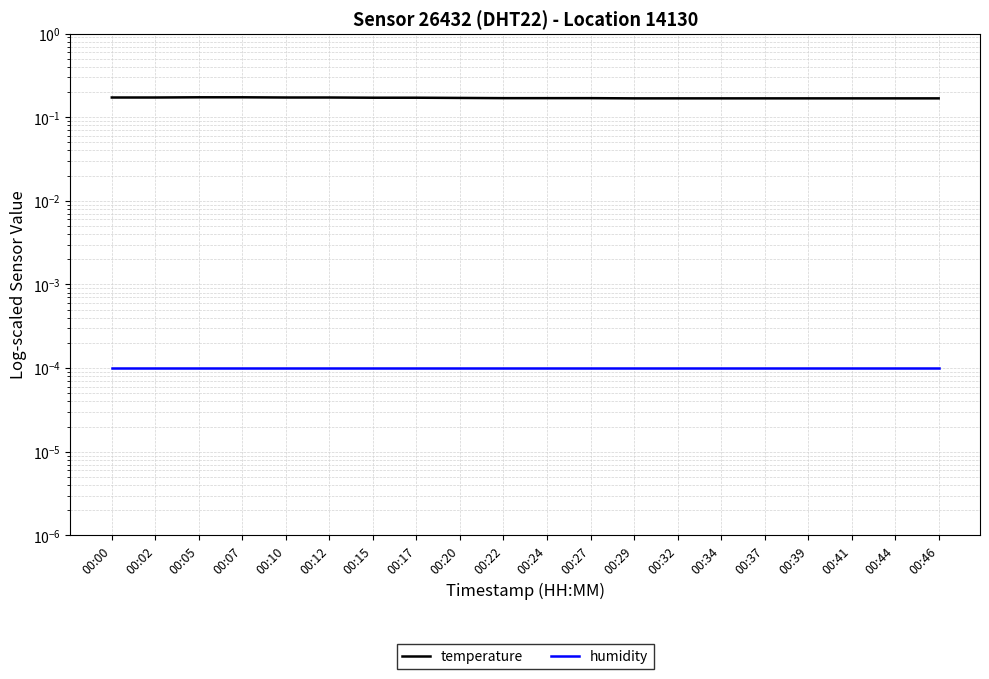

The humidity series shows 0.0 at 00:10. True or false?

False